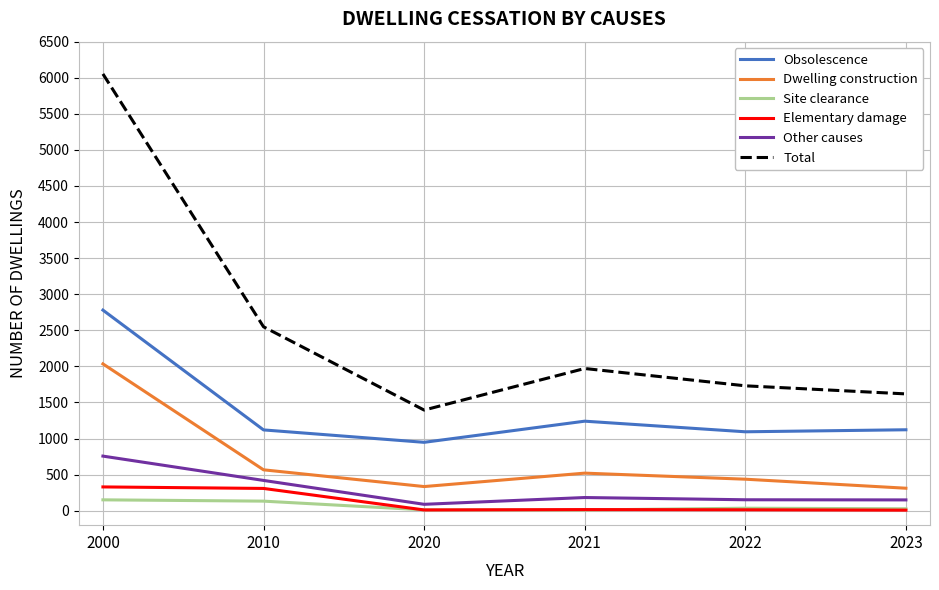

At which label does Total reach its minimum?

2020